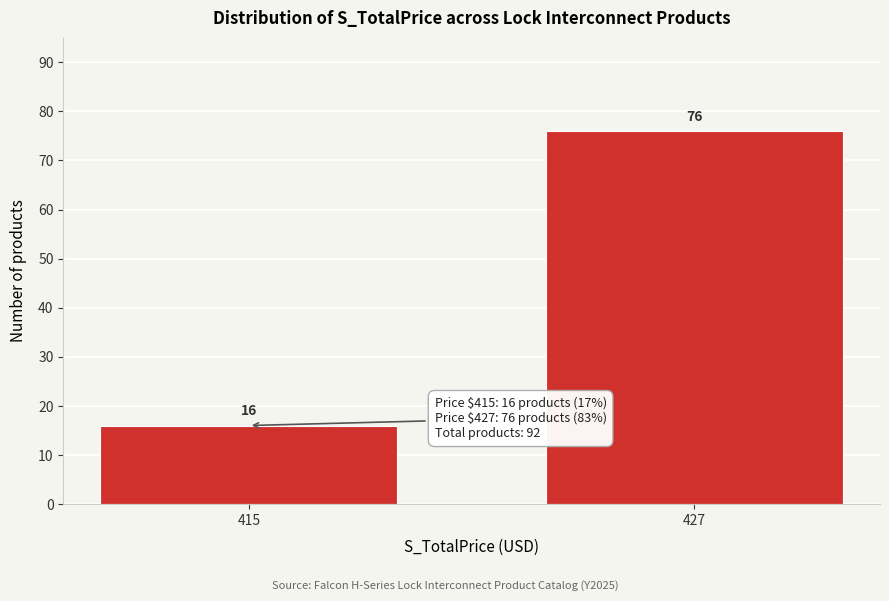

Reading left to right, what are all the values shown in this chart?

415=16	427=76